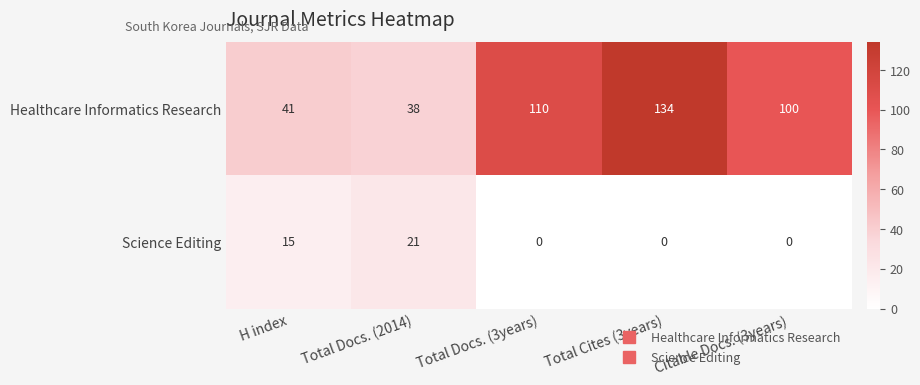

Reading left to right, extract all data points from this chart.

Healthcare Informatics Research: 41	38	110	134	100
Science Editing: 15	21	0	0	0